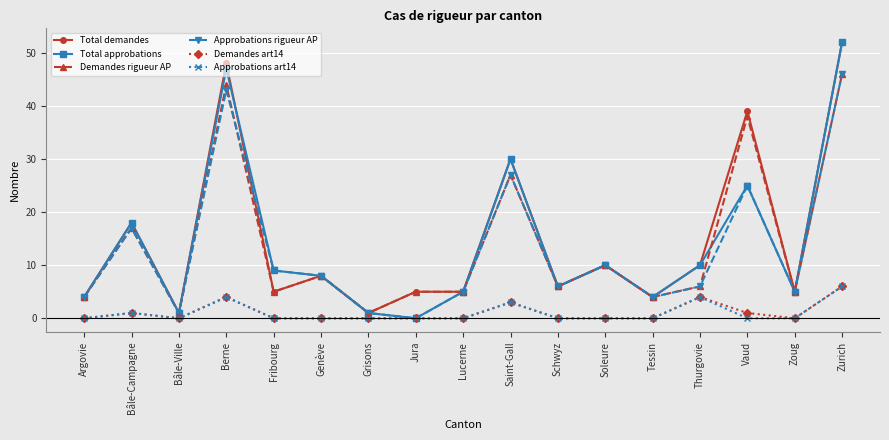

What are all the series names shown in the legend?

Total demandes, Total approbations, Demandes rigueur AP, Approbations rigueur AP, Demandes art14, Approbations art14